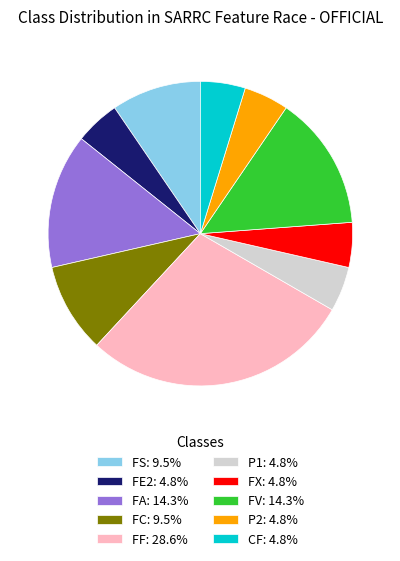

Does any single category account for the majority?

No